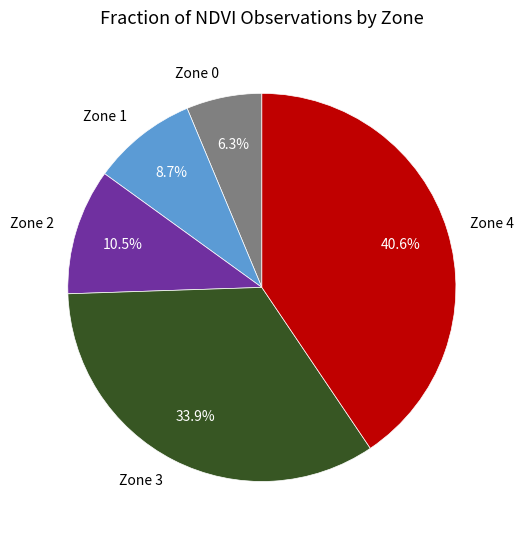

Is it true that Zone 1 is 1% of the pie?

False